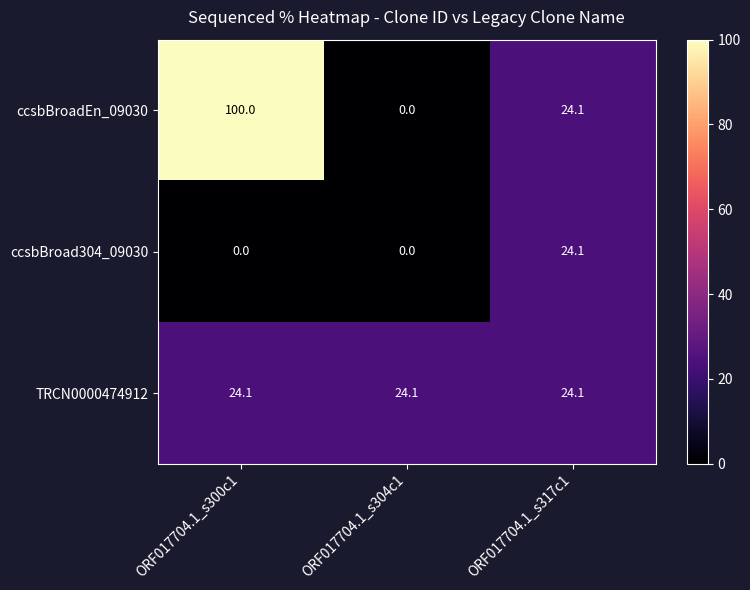

What is the sum of the TRCN0000474912 values at ORF017704.1_s300c1 and ORF017704.1_s304c1?

48.2